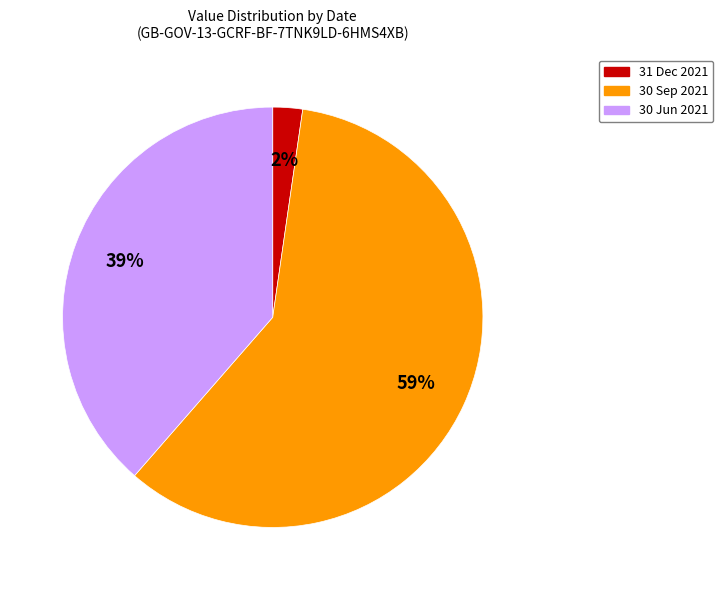

How many segments does this pie chart have?

3